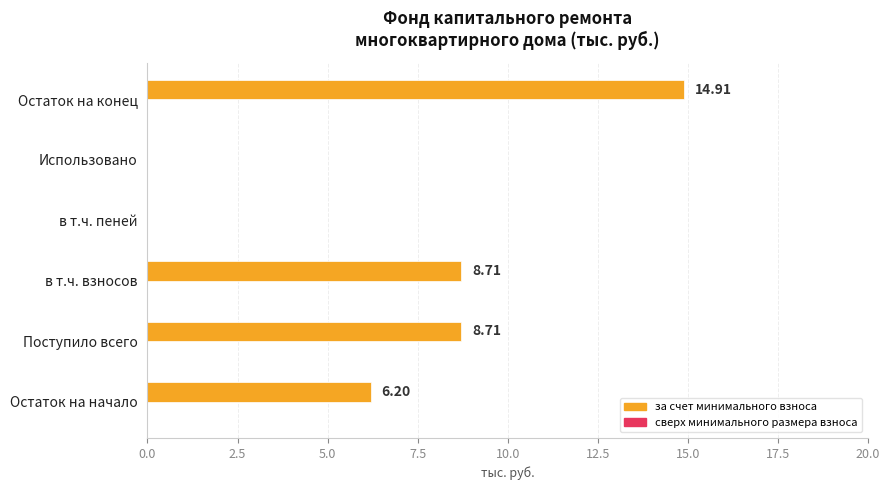

What is the sum of all values?

38.5